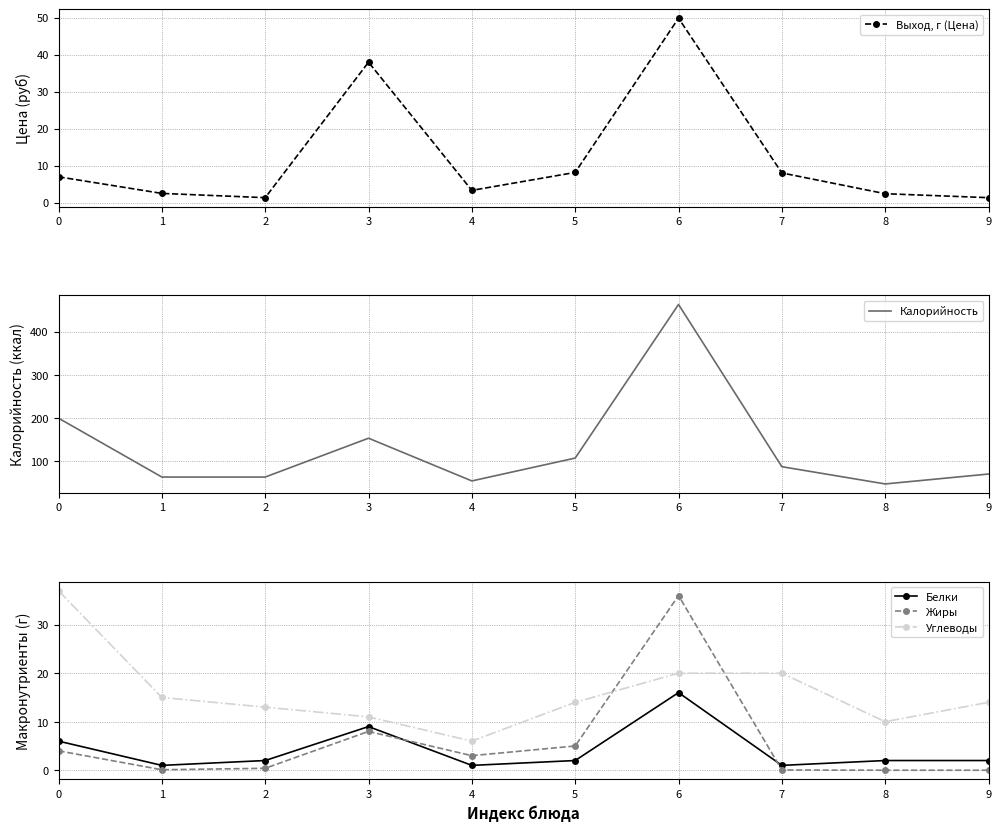

Reading left to right, extract all data points from this chart.

Выход, г (Цена): 0=7.0	1=2.5	2=1.3	3=38.0	4=3.3	5=8.1	6=49.9	7=8.0	8=2.4	9=1.3
Калорийность: 0=199.5	1=63.0	2=63.0	3=153.0	4=54.0	5=107.0	6=463.0	7=87.0	8=47.0	9=70.0
Белки: 0=6.0	1=1.0	2=2.0	3=9.0	4=1.0	5=2.0	6=16.0	7=1.0	8=2.0	9=2.0
Жиры: 0=4.0	1=0.1	2=0.4	3=8.0	4=3.0	5=5.0	6=36.0	7=0.1	8=0.0	9=0.0
Углеводы: 0=37.0	1=15.0	2=13.0	3=11.0	4=6.0	5=14.0	6=20.0	7=20.0	8=10.0	9=14.0